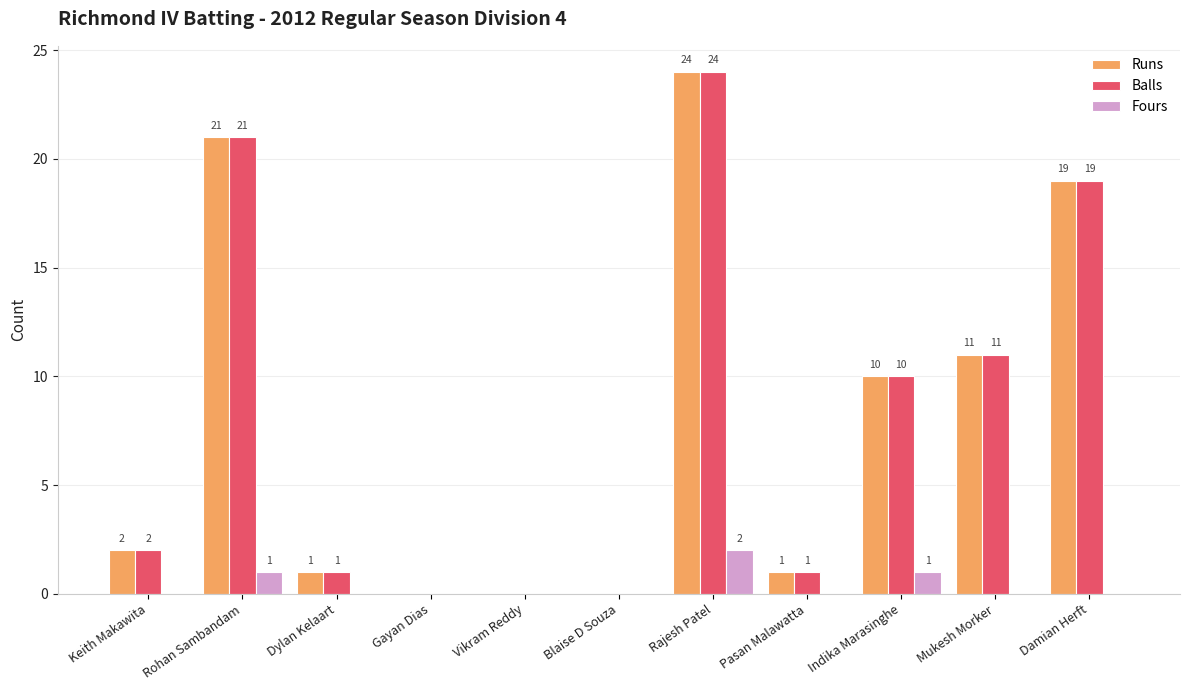

What is the total value across all series at Damian Herft?

38